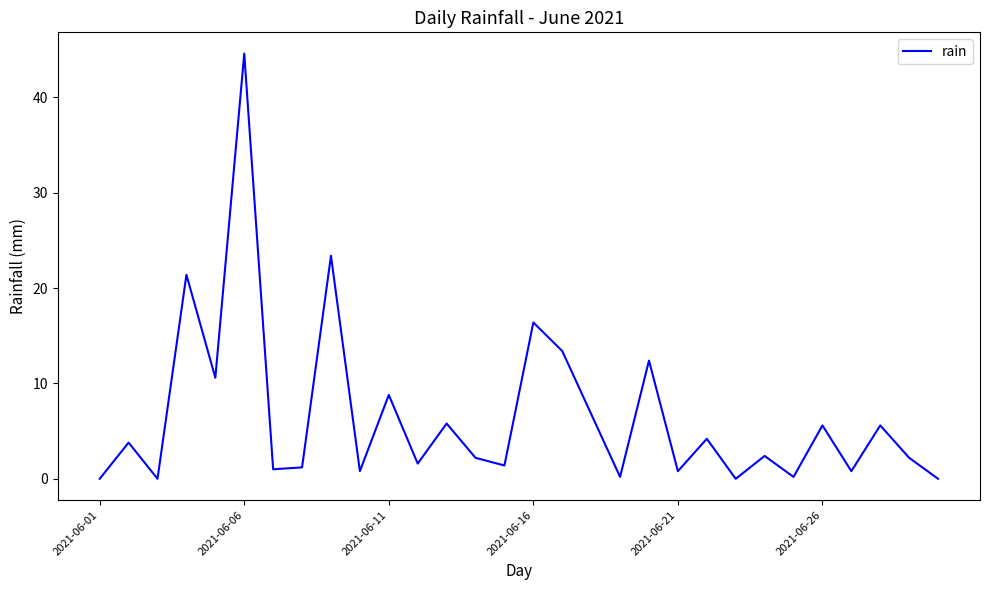

What is the maximum value shown in the chart?

44.6